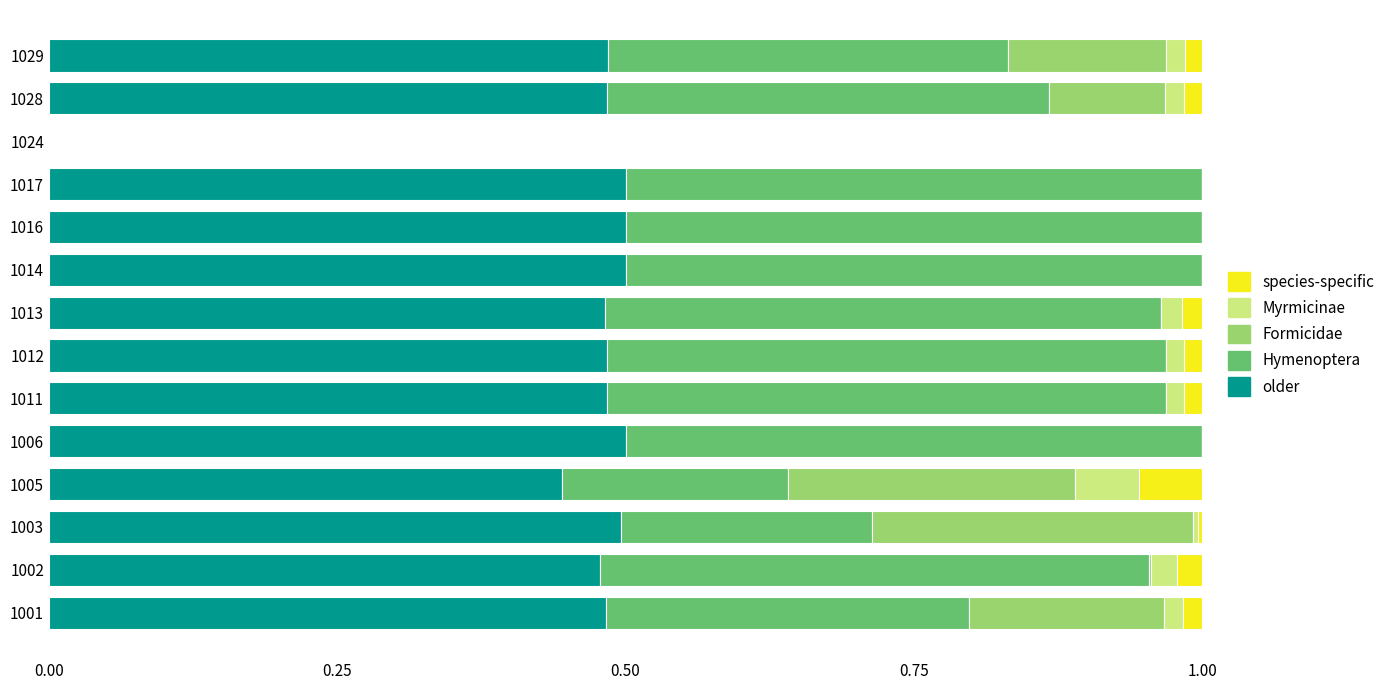

What is the total value across all series at 1014?

1.0